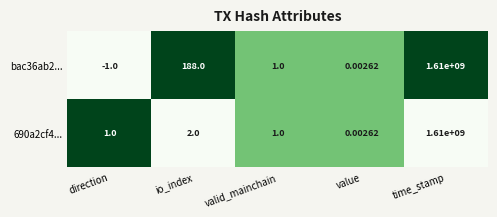

At which label is 690a2cf4... closest to 805000000?

io_index